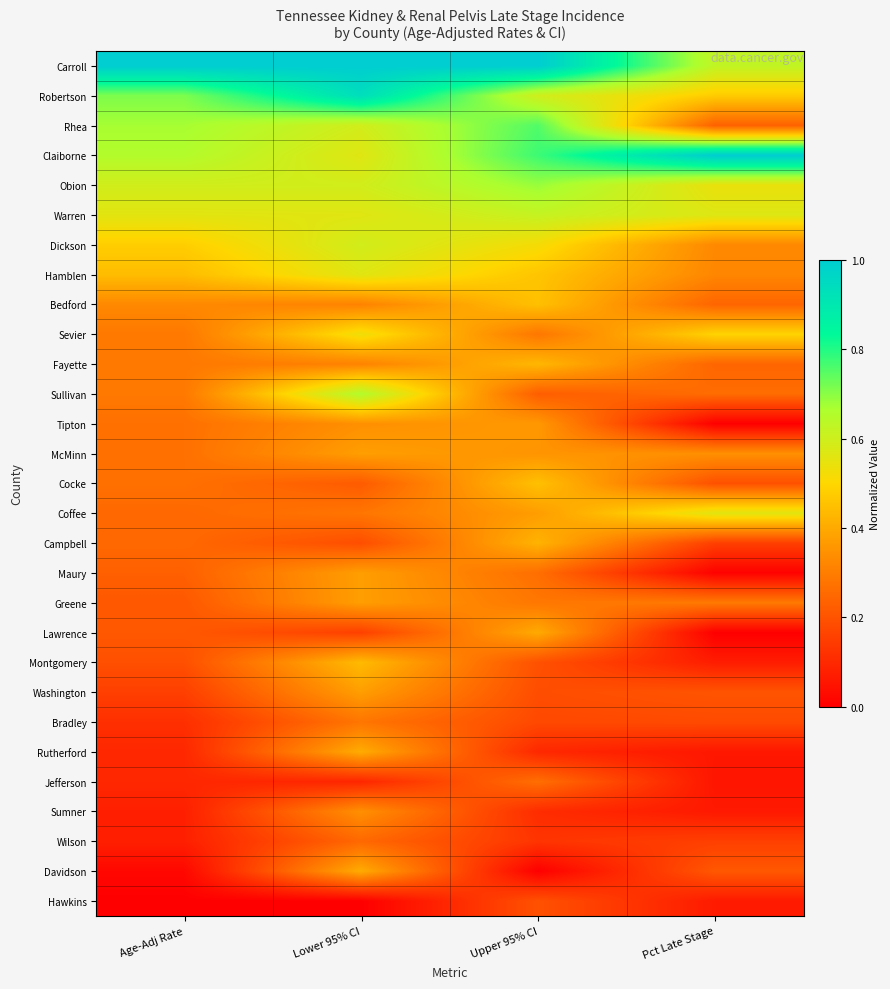

Reading right to left, transcribe all the data shown in this chart.

Carroll: Pct Late Stage=0.6	Upper 95% CI=1.0	Lower 95% CI=1.0	Age-Adj Rate=1.0
Robertson: Pct Late Stage=0.5	Upper 95% CI=0.6	Lower 95% CI=0.9	Age-Adj Rate=0.7
Rhea: Pct Late Stage=0.2	Upper 95% CI=0.8	Lower 95% CI=0.6	Age-Adj Rate=0.7
Claiborne: Pct Late Stage=1.0	Upper 95% CI=0.8	Lower 95% CI=0.6	Age-Adj Rate=0.7
Obion: Pct Late Stage=0.5	Upper 95% CI=0.7	Lower 95% CI=0.6	Age-Adj Rate=0.6
Warren: Pct Late Stage=0.6	Upper 95% CI=0.6	Lower 95% CI=0.6	Age-Adj Rate=0.6
Dickson: Pct Late Stage=0.3	Upper 95% CI=0.5	Lower 95% CI=0.6	Age-Adj Rate=0.5
Hamblen: Pct Late Stage=0.3	Upper 95% CI=0.5	Lower 95% CI=0.6	Age-Adj Rate=0.4
Bedford: Pct Late Stage=0.2	Upper 95% CI=0.5	Lower 95% CI=0.3	Age-Adj Rate=0.3
Sevier: Pct Late Stage=0.5	Upper 95% CI=0.3	Lower 95% CI=0.5	Age-Adj Rate=0.3
Fayette: Pct Late Stage=0.2	Upper 95% CI=0.4	Lower 95% CI=0.3	Age-Adj Rate=0.3
Sullivan: Pct Late Stage=0.3	Upper 95% CI=0.2	Lower 95% CI=0.7	Age-Adj Rate=0.3
Tipton: Pct Late Stage=0.0	Upper 95% CI=0.4	Lower 95% CI=0.3	Age-Adj Rate=0.3
McMinn: Pct Late Stage=0.3	Upper 95% CI=0.4	Lower 95% CI=0.4	Age-Adj Rate=0.3
Cocke: Pct Late Stage=0.2	Upper 95% CI=0.5	Lower 95% CI=0.2	Age-Adj Rate=0.3
Coffee: Pct Late Stage=0.6	Upper 95% CI=0.4	Lower 95% CI=0.3	Age-Adj Rate=0.2
Campbell: Pct Late Stage=0.2	Upper 95% CI=0.4	Lower 95% CI=0.2	Age-Adj Rate=0.2
Maury: Pct Late Stage=0.0	Upper 95% CI=0.3	Lower 95% CI=0.4	Age-Adj Rate=0.2
Greene: Pct Late Stage=0.3	Upper 95% CI=0.3	Lower 95% CI=0.4	Age-Adj Rate=0.2
Lawrence: Pct Late Stage=0.0	Upper 95% CI=0.4	Lower 95% CI=0.2	Age-Adj Rate=0.2
Montgomery: Pct Late Stage=0.1	Upper 95% CI=0.2	Lower 95% CI=0.4	Age-Adj Rate=0.2
Washington: Pct Late Stage=0.2	Upper 95% CI=0.2	Lower 95% CI=0.4	Age-Adj Rate=0.2
Bradley: Pct Late Stage=0.2	Upper 95% CI=0.2	Lower 95% CI=0.3	Age-Adj Rate=0.1
Rutherford: Pct Late Stage=0.1	Upper 95% CI=0.1	Lower 95% CI=0.4	Age-Adj Rate=0.1
Jefferson: Pct Late Stage=0.1	Upper 95% CI=0.3	Lower 95% CI=0.1	Age-Adj Rate=0.1
Sumner: Pct Late Stage=0.1	Upper 95% CI=0.1	Lower 95% CI=0.3	Age-Adj Rate=0.1
Wilson: Pct Late Stage=0.2	Upper 95% CI=0.1	Lower 95% CI=0.2	Age-Adj Rate=0.1
Davidson: Pct Late Stage=0.2	Upper 95% CI=0.0	Lower 95% CI=0.4	Age-Adj Rate=0.0
Hawkins: Pct Late Stage=0.1	Upper 95% CI=0.2	Lower 95% CI=0.0	Age-Adj Rate=0.0